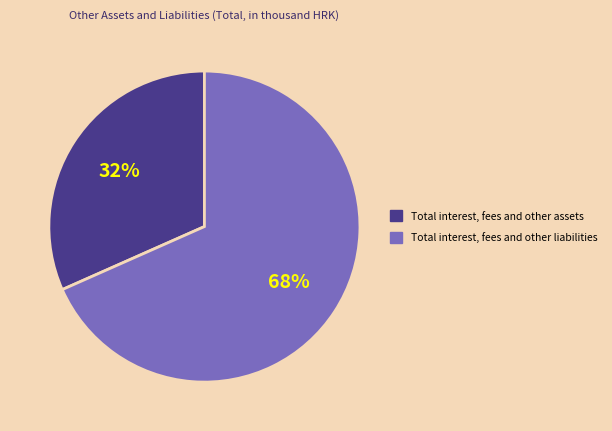

Rank the categories by value from highest to lowest.

Total interest, fees and other liabilities, Total interest, fees and other assets